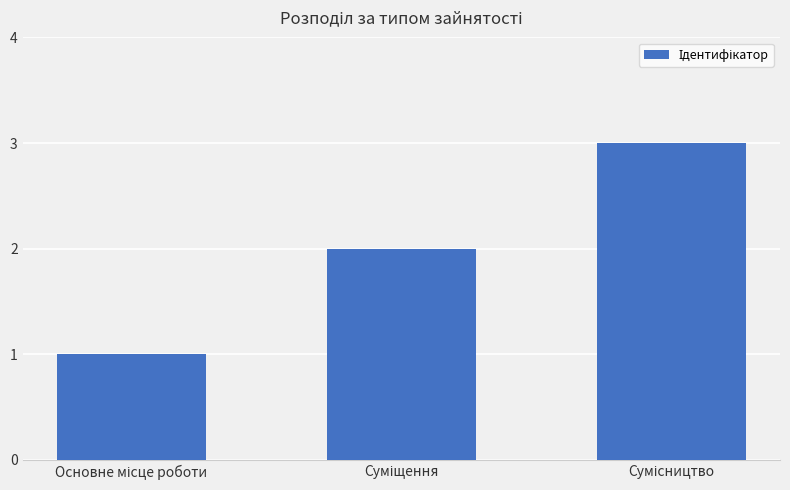

What is the maximum value shown in the chart?

3